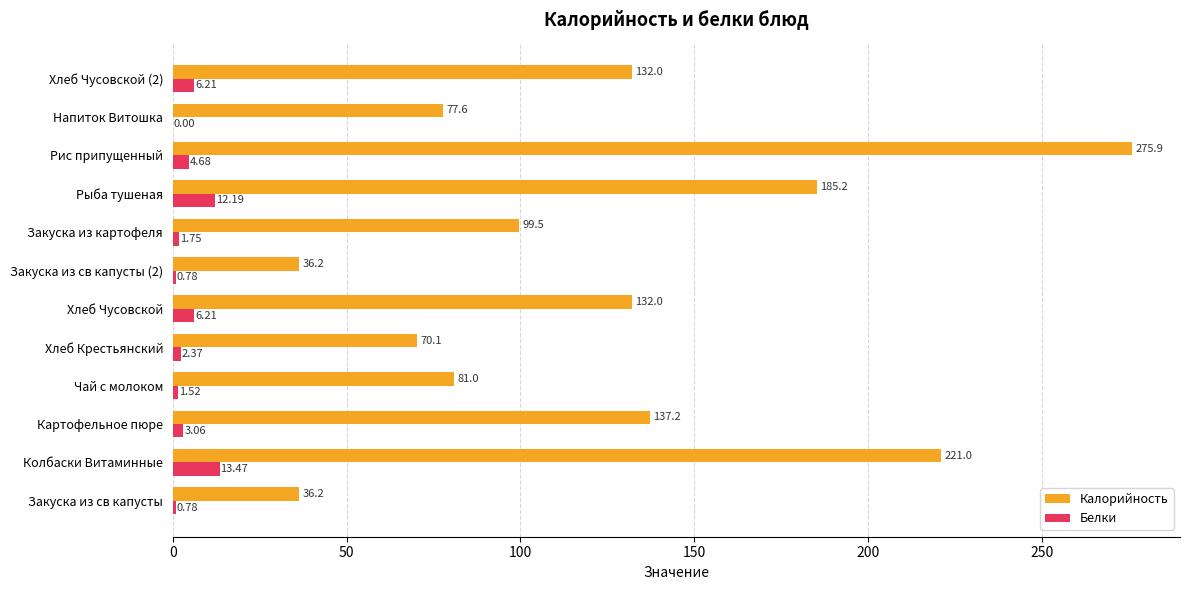

What is the sum of the Белки values at Рыба тушеная and Закуска из св капусты?

13.0